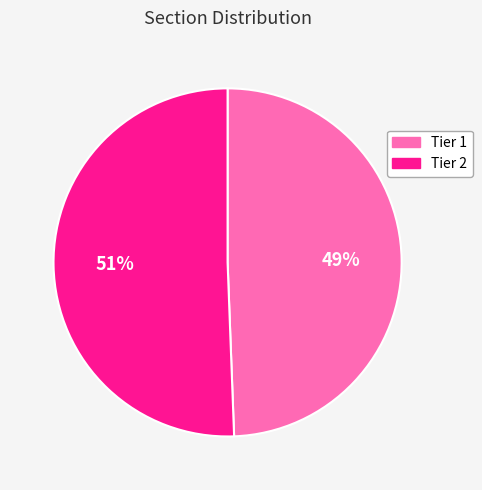

Which slice represents more than half of the pie?

Tier 2